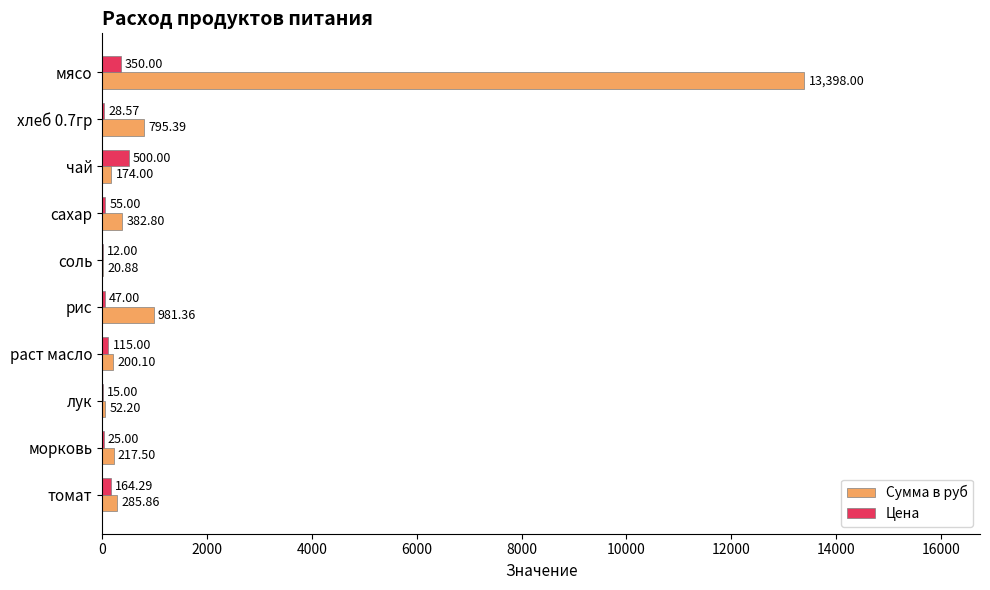

Which series has the largest total across all categories?

Сумма в руб